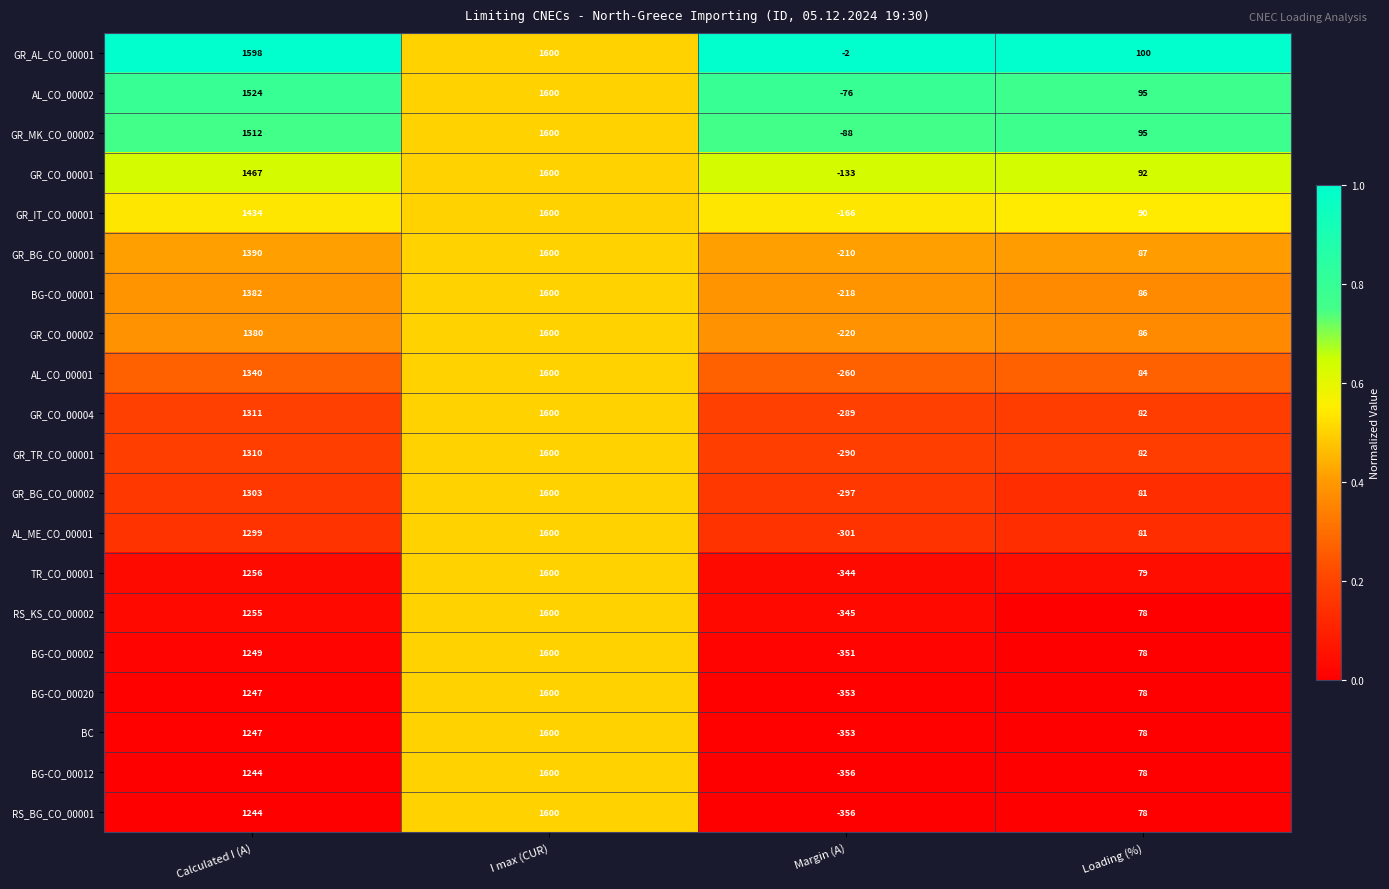

List the labels in order of RS_BG_CO_00001 value, largest first.

I max (CUR), Calculated I (A), Loading (%), Margin (A)